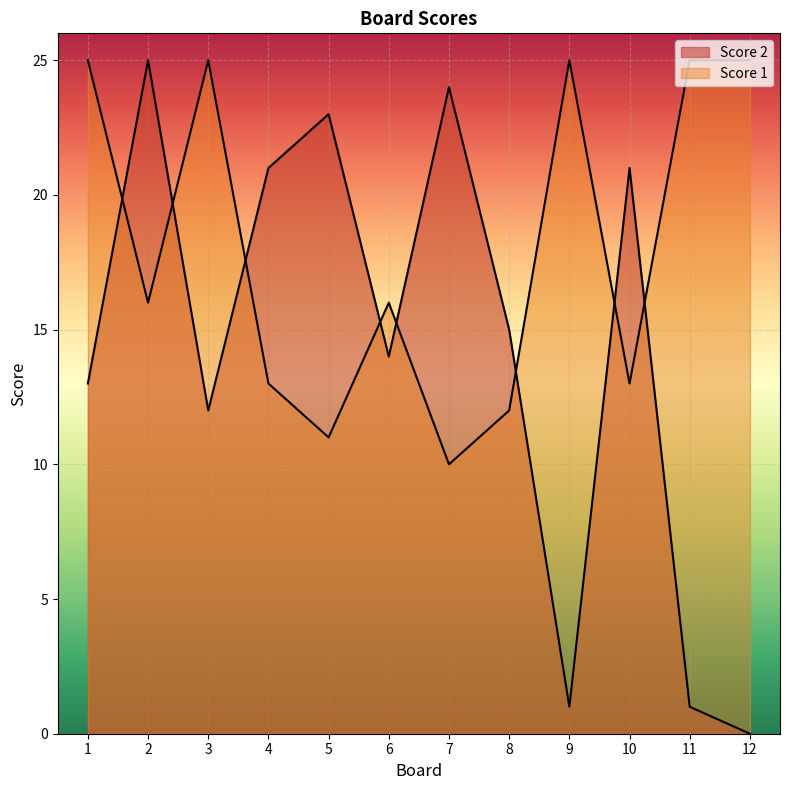

True or false: Score 1 has a value of 25 at 3.

True